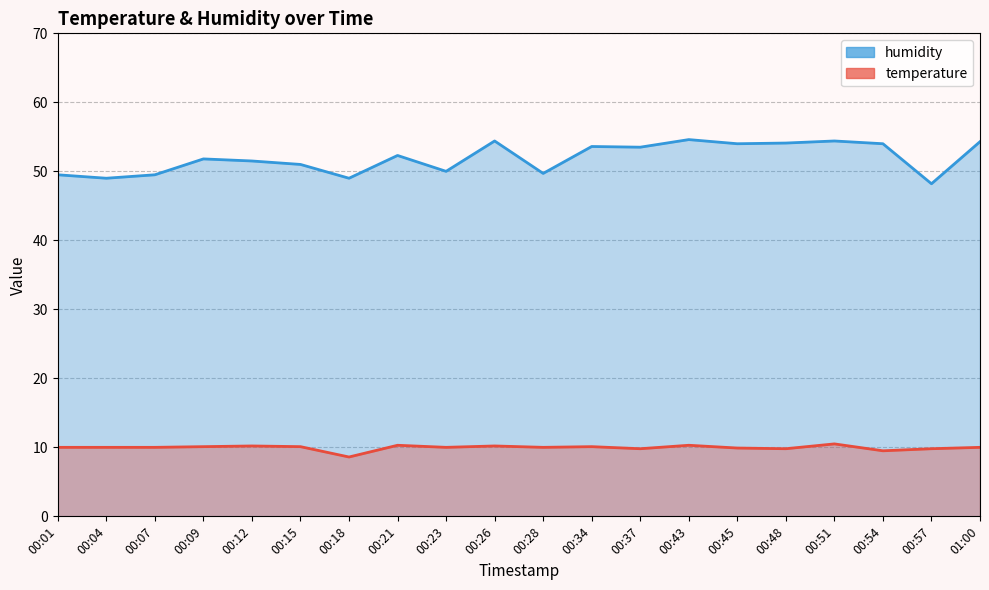

The value of temperature at 00:57 is 9.8. True or false?

True